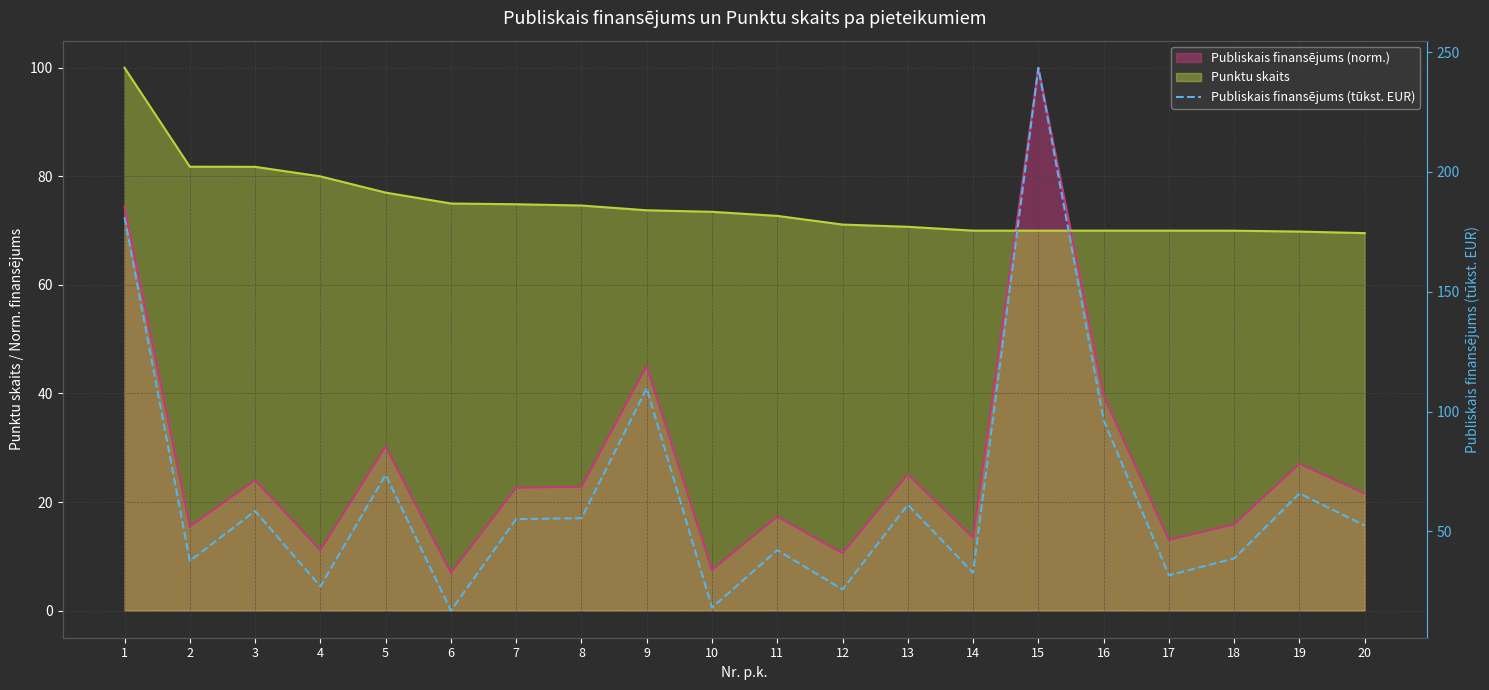

List the labels in order of value, smallest first.

6, 10, 12, 4, 17, 14, 2, 18, 11, 20, 7, 8, 3, 13, 19, 5, 16, 9, 1, 15